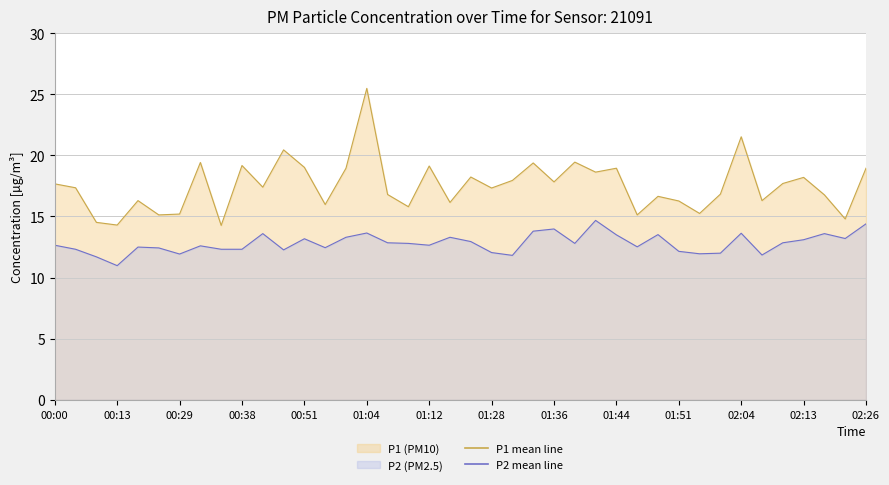

What is the average value of the P2 series?

12.8